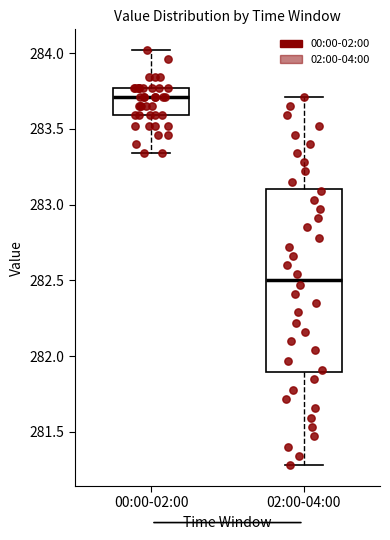

Which box's median line is the highest?

00:00-02:00